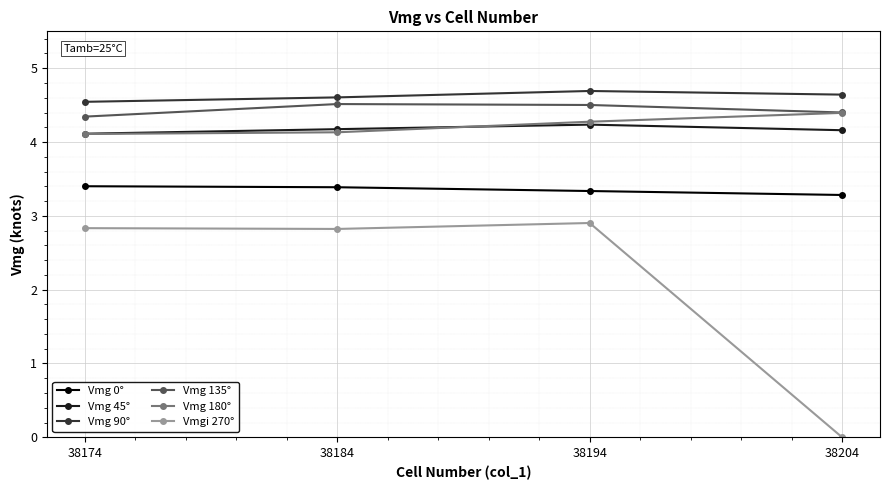

Which series has the largest range (max minus min)?

Vmgi 270°